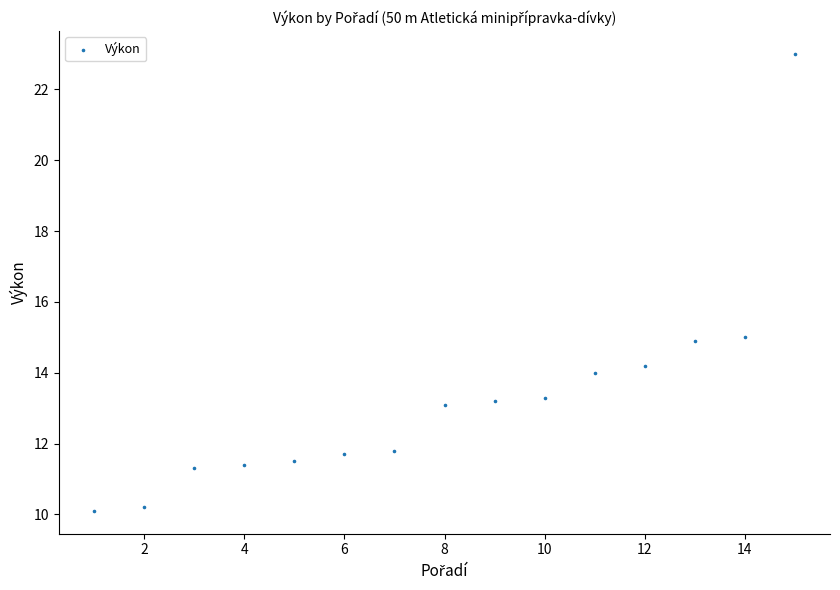

What is the range of X values (max minus min)?

14.0